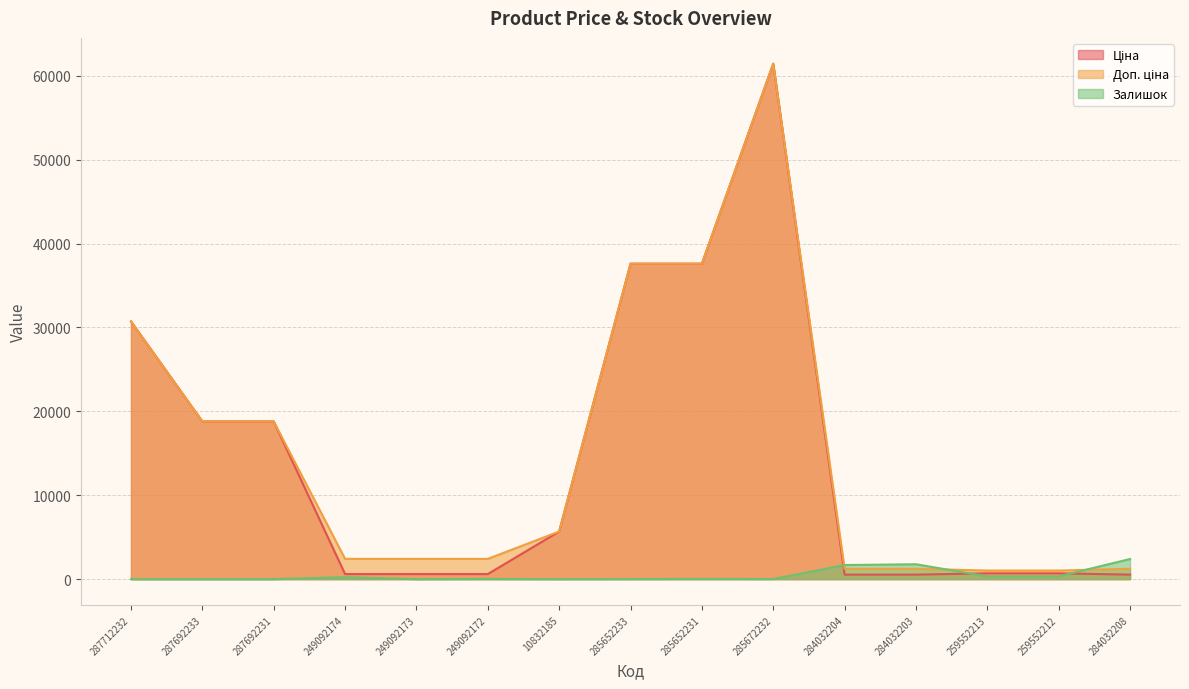

At which label does Залишок first exceed 21?

249092174